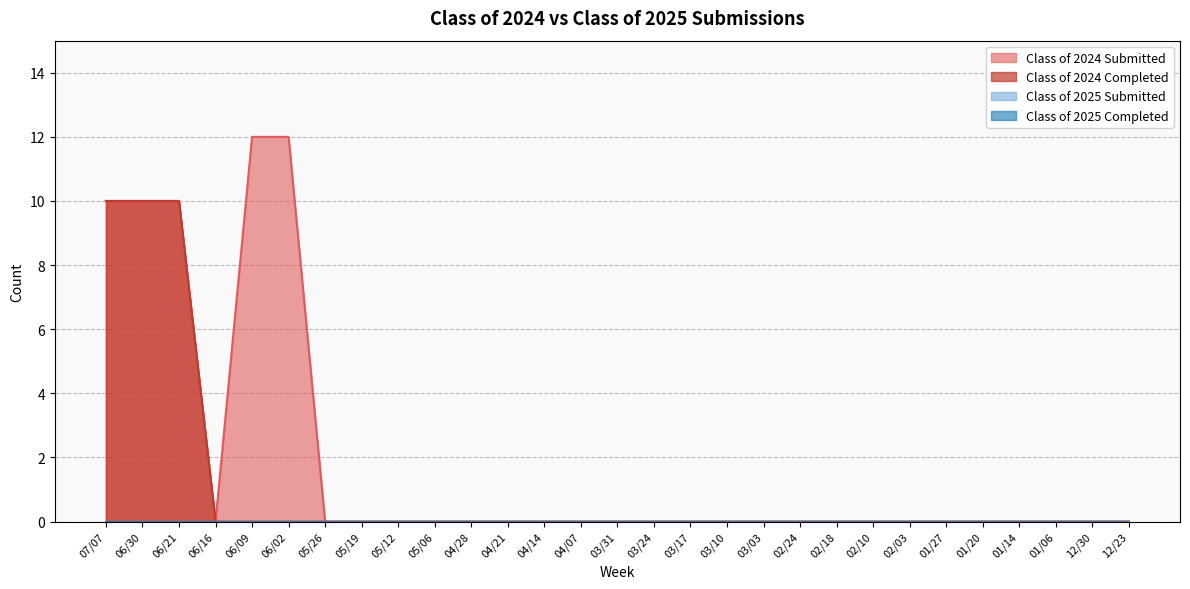

Does the chart have visible grid lines?

Yes